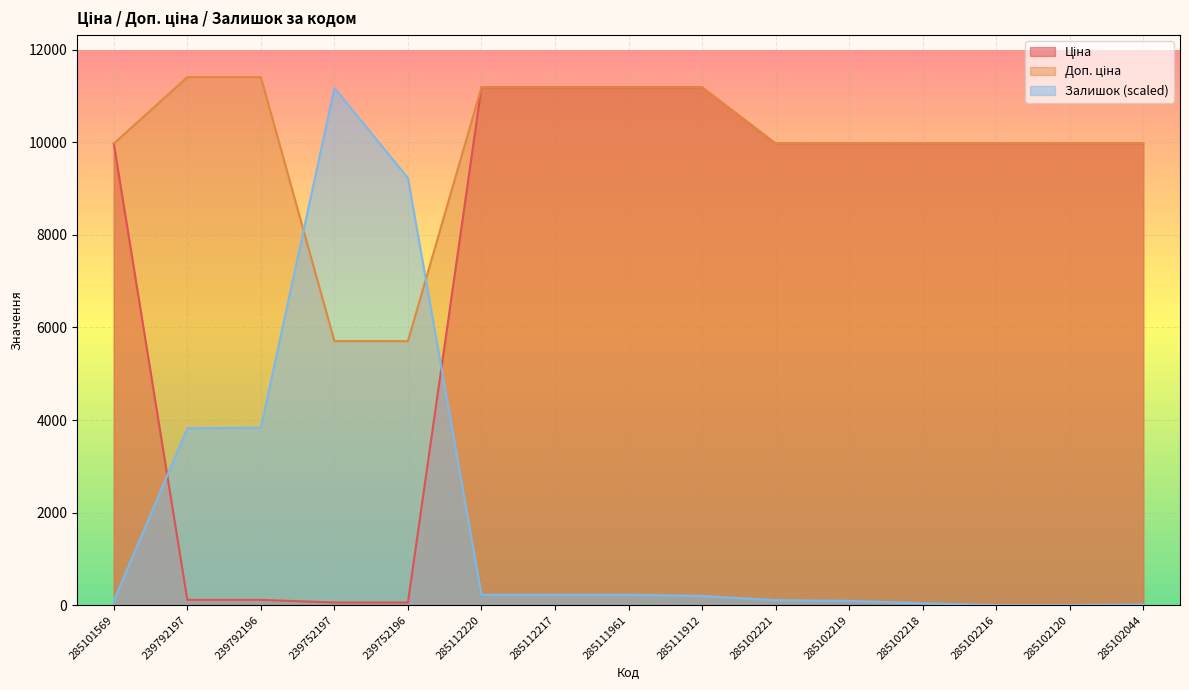

The Ціна series shows 6083.3 at 285112220. True or false?

False